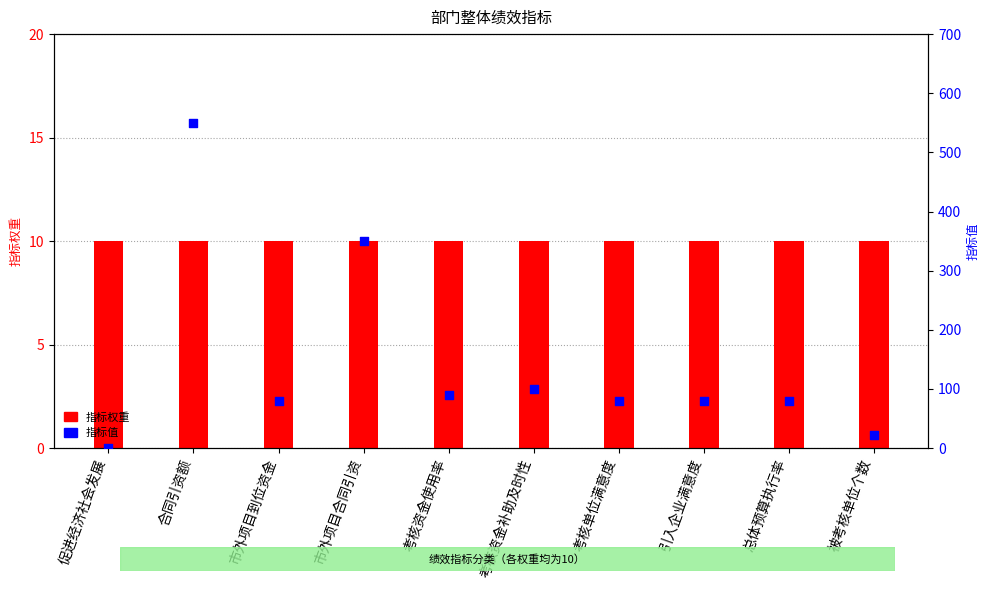

Which series contains the lowest Y value?

指标值